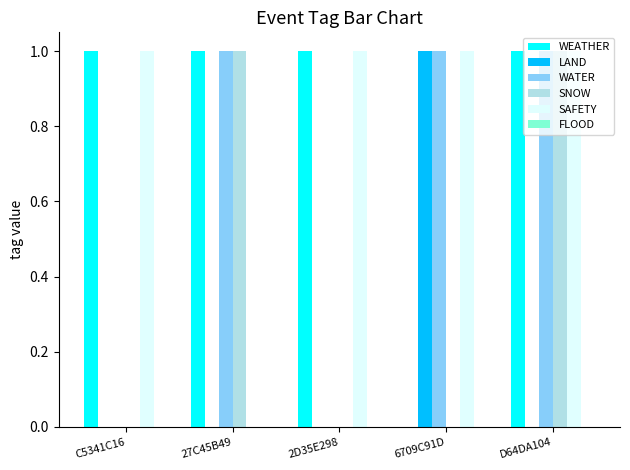

Is it true that SAFETY equals 0 at 27C45B49?

True